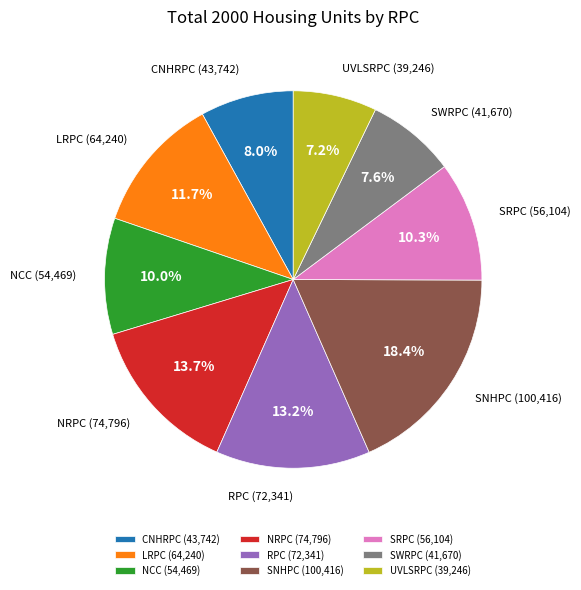

What portion of the pie excludes SRPC?

89.7%